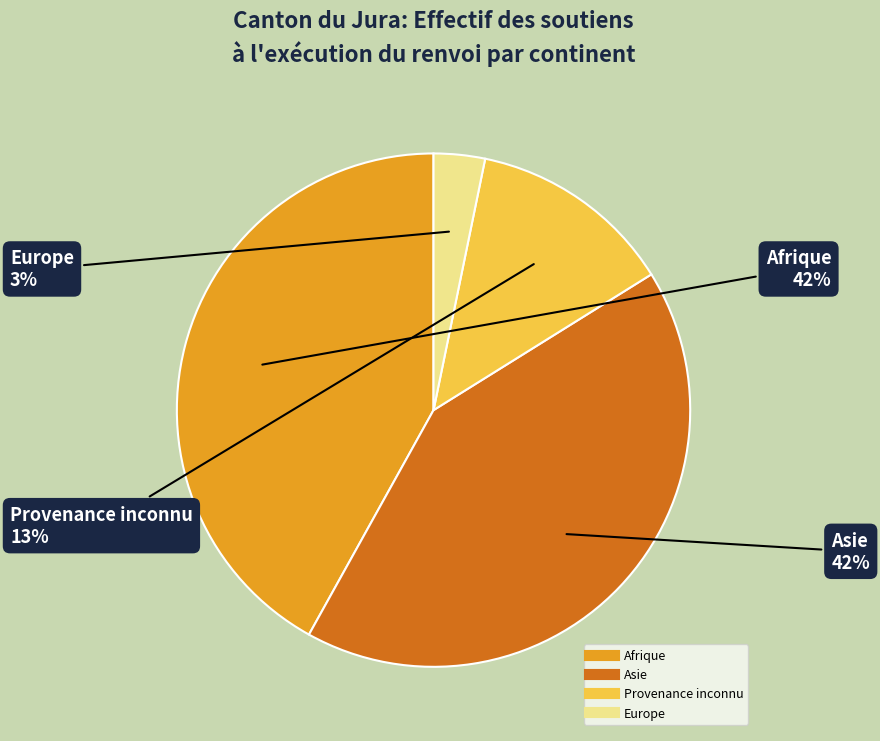

Does any single category account for the majority?

No